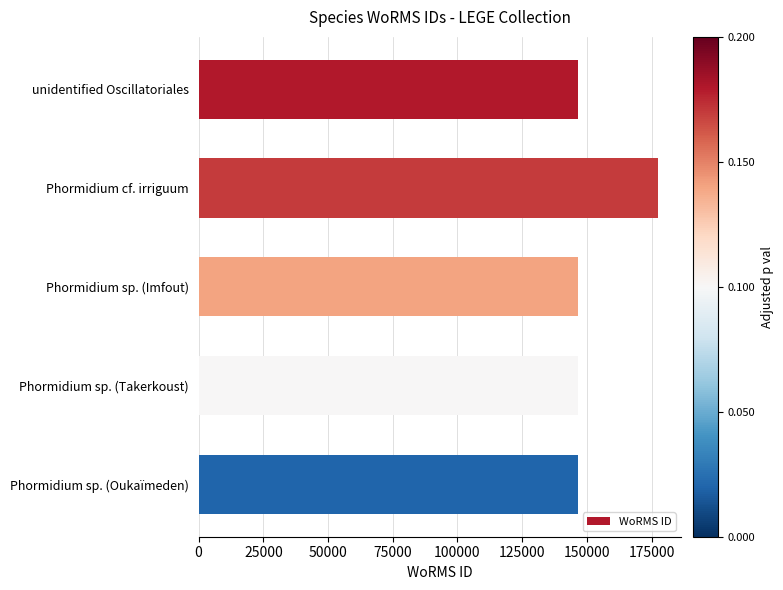

What is the label of the 4th bar from the bottom?

Phormidium cf. irriguum